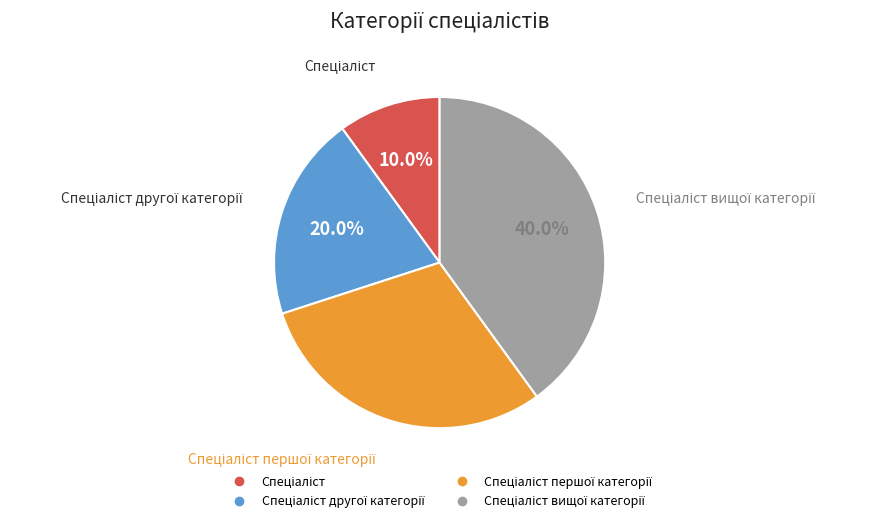

Does any single category account for the majority?

No